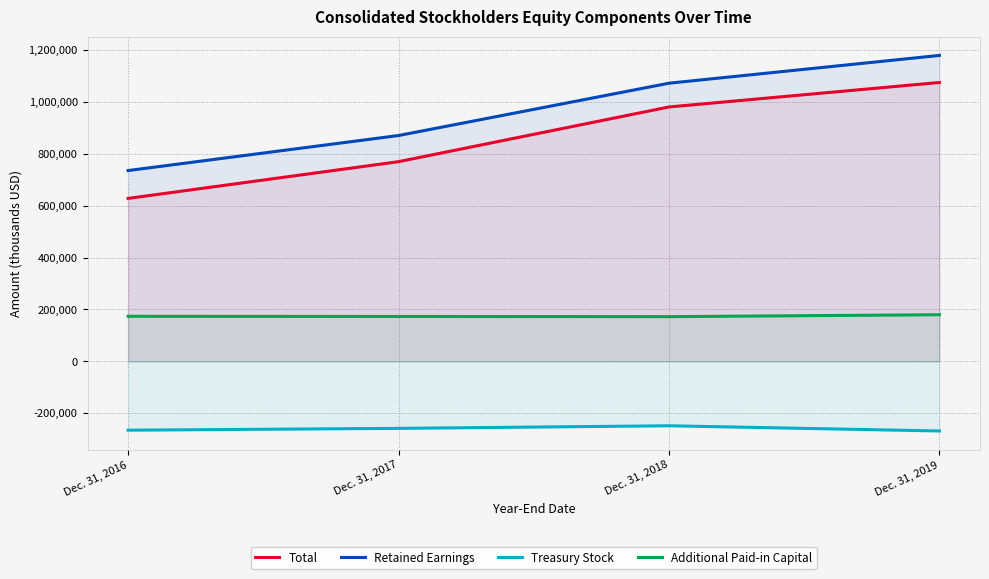

Which series has the largest range (max minus min)?

Total